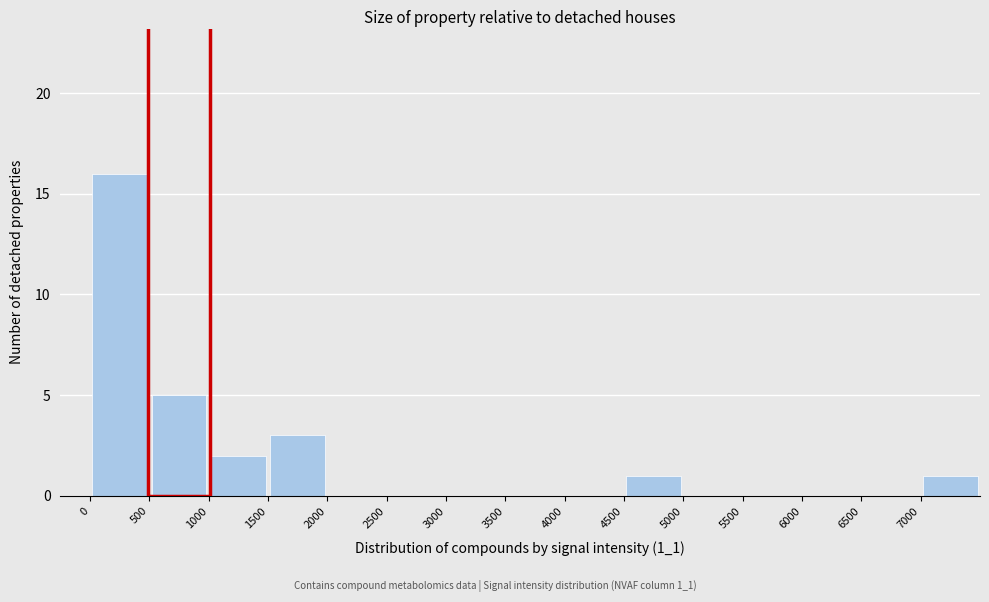

Over which range of the x-axis is the bar tallest?

0 to 500